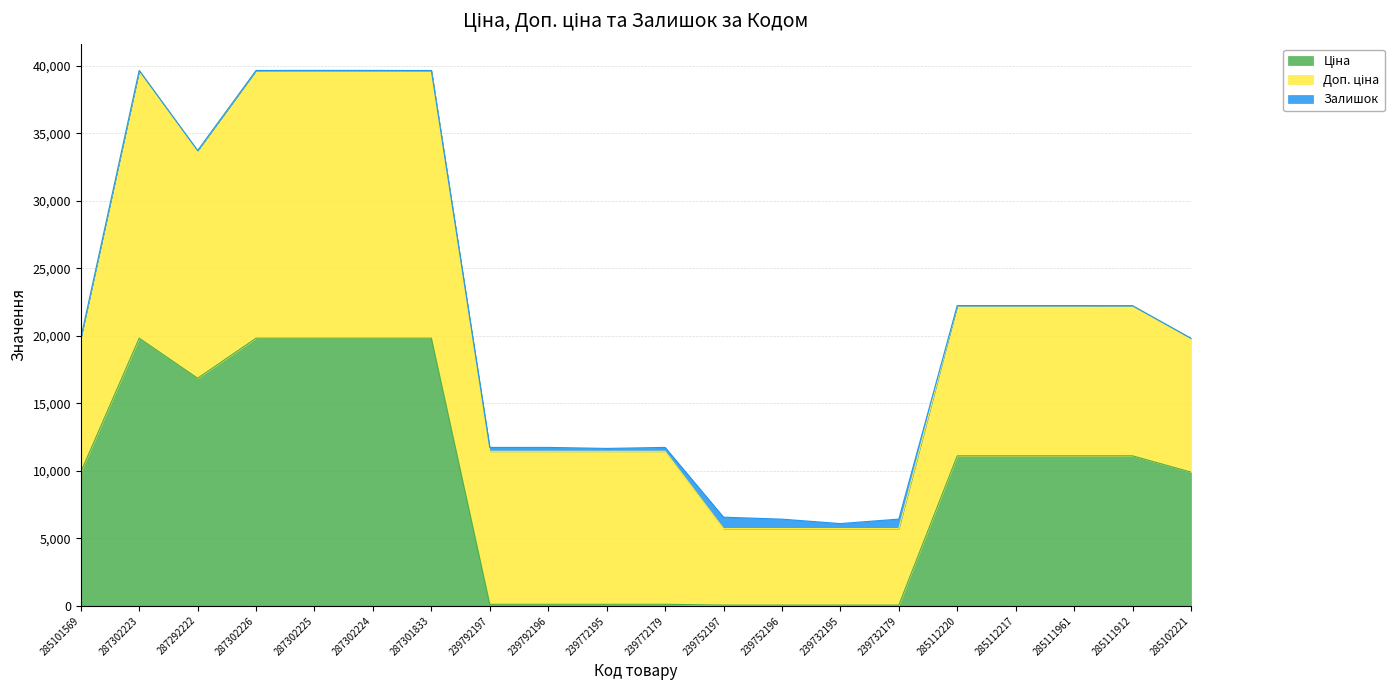

In Залишок, how many points are lower than both neighbors (excluding endpoints)?

4